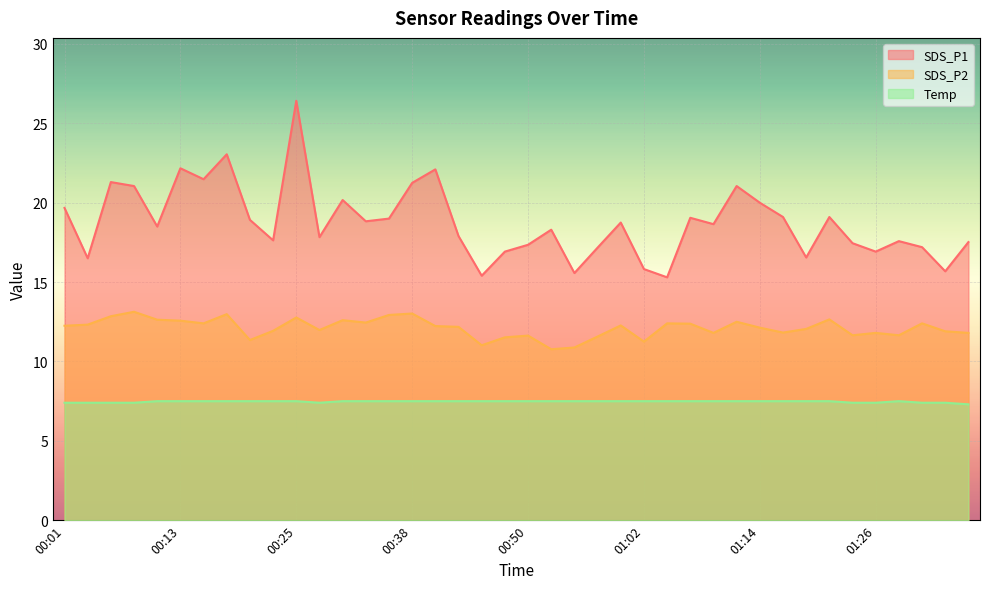

At how many categories does at least one series exceed 20?

10